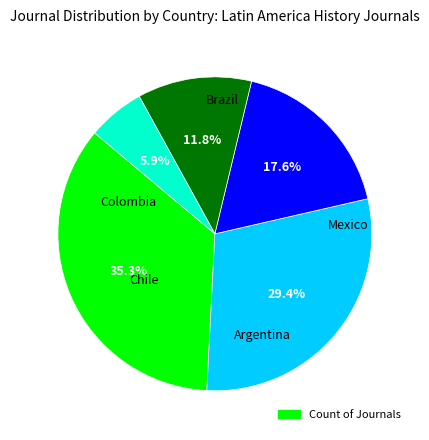

To the nearest percent, what is the difference between the largest and smallest slice percentages?

29%